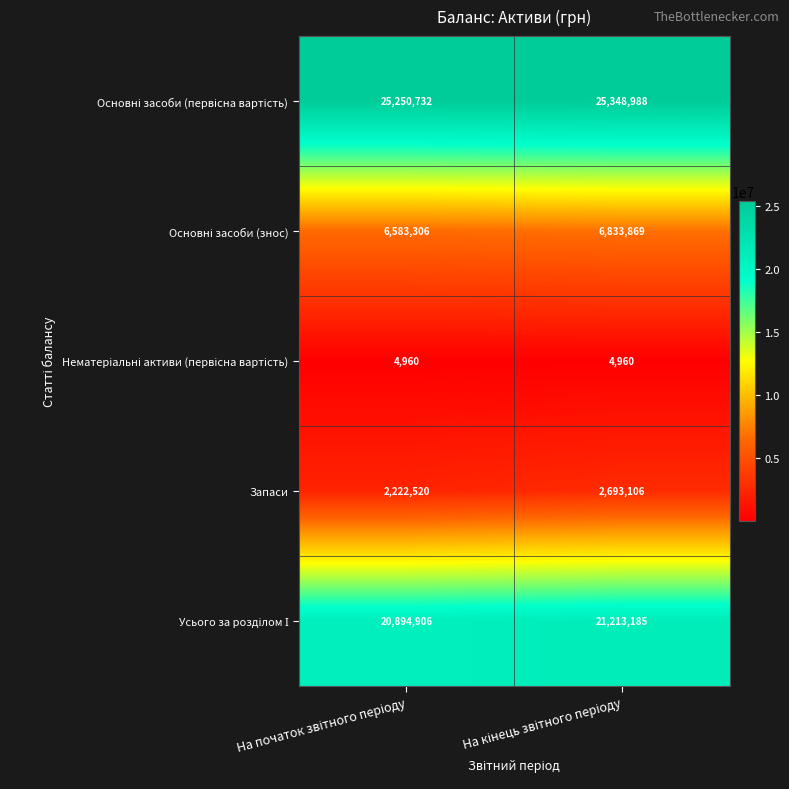

What is the maximum value shown in the chart?

25348988